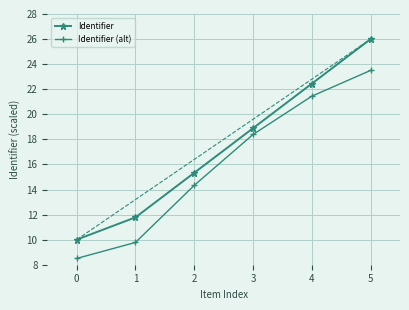

Is the value of Identifier (alt) at 2 greater than the value of Identifier at 1?

Yes